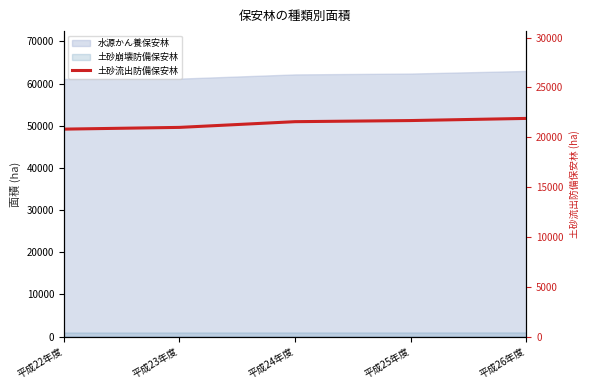

True or false: the data shows 12373 at 平成25年度.

False